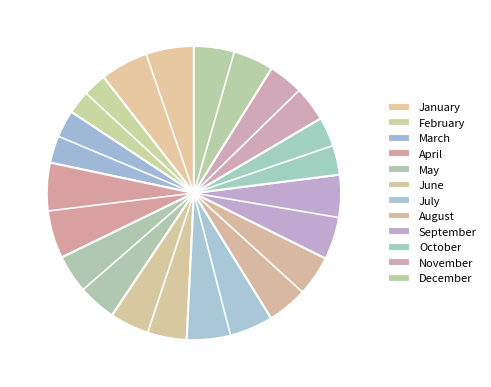

Combined, do February and December account for over 50%?

No